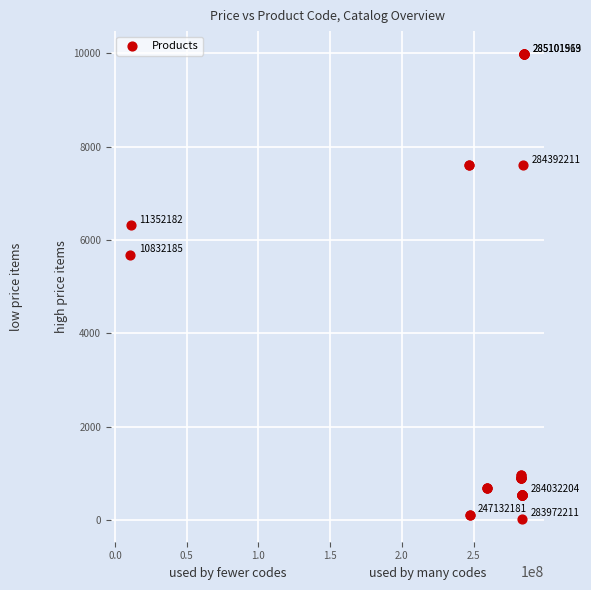

What Y value in the scatter plot is closest to 5003?

5673.8